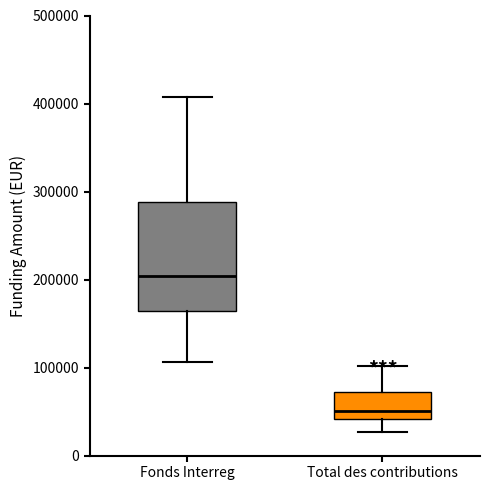

Where does the upper whisker of the box for Fonds Interreg end on the y-axis? The values are not printed on the chart, so give them approximately, as read against the axis.

410000